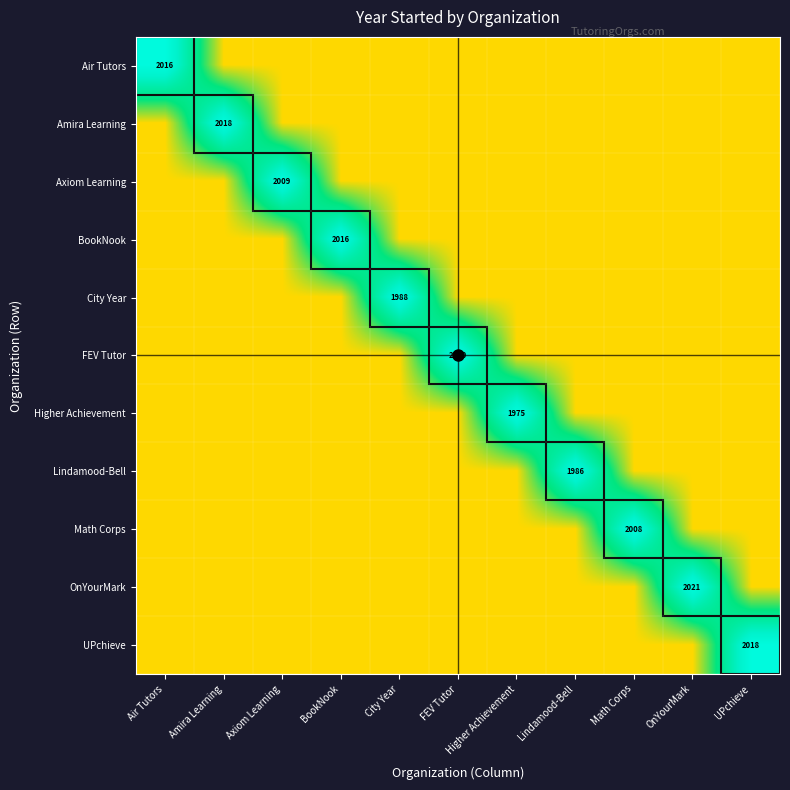

Is the value of BookNook at Axiom Learning greater than the value of Axiom Learning at City Year?

No